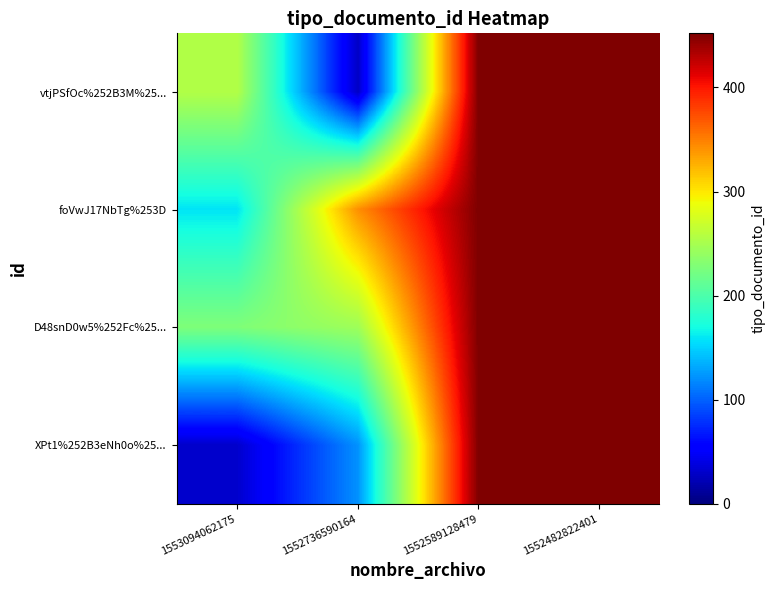

At which category is the sum across all series the highest?

1552589128479